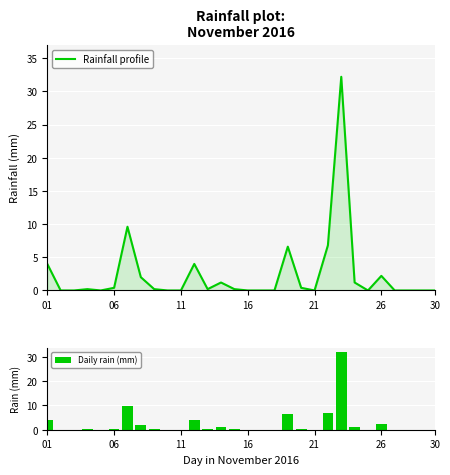

Which has a higher value, 25 or 17?

25